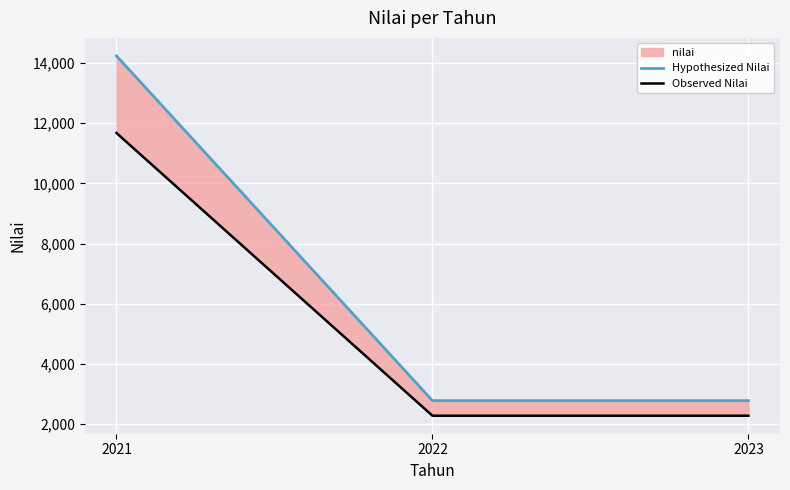

Which series has the largest total across all categories?

Hypothesized Nilai